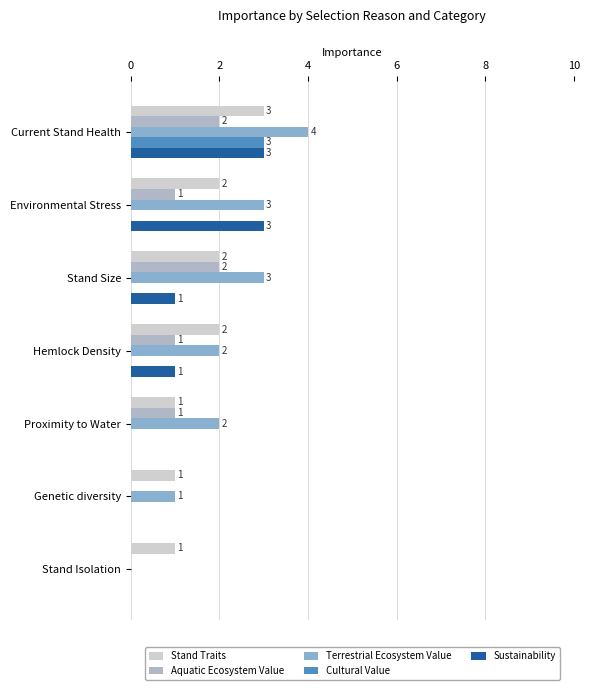

What is the difference between the maximum and minimum values in the Cultural Value series?

3